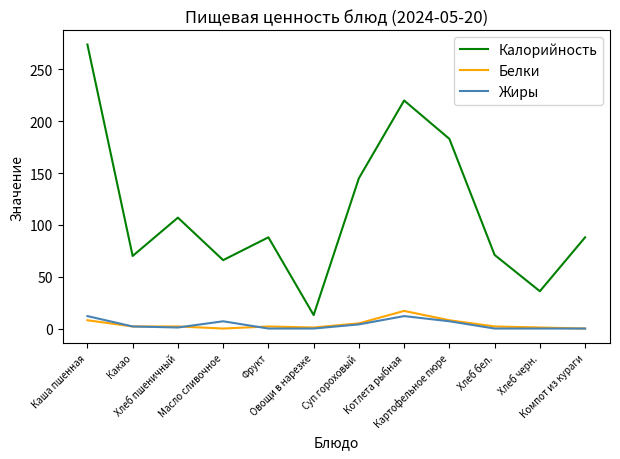

In Калорийность, how many points are higher than both neighbors (excluding endpoints)?

3